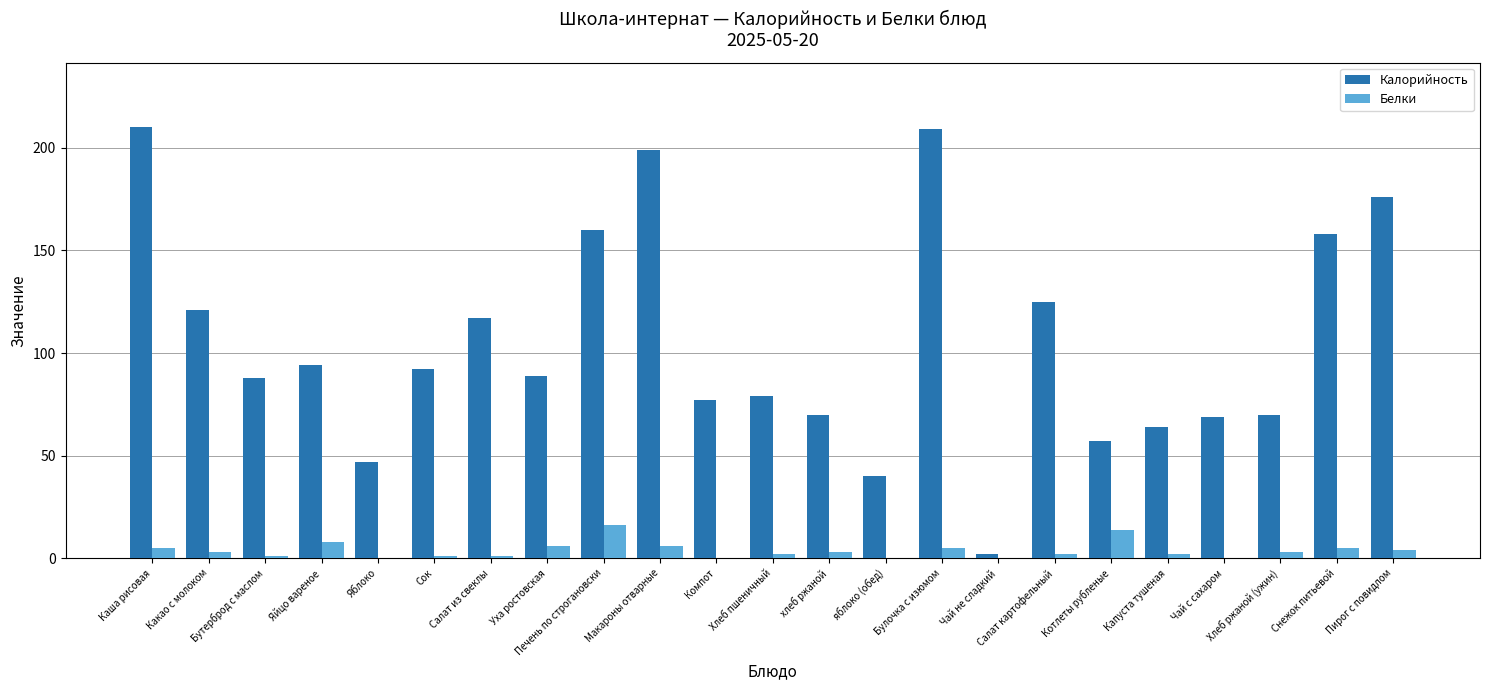

At which label does Белки first exceed 3?

Каша рисовая